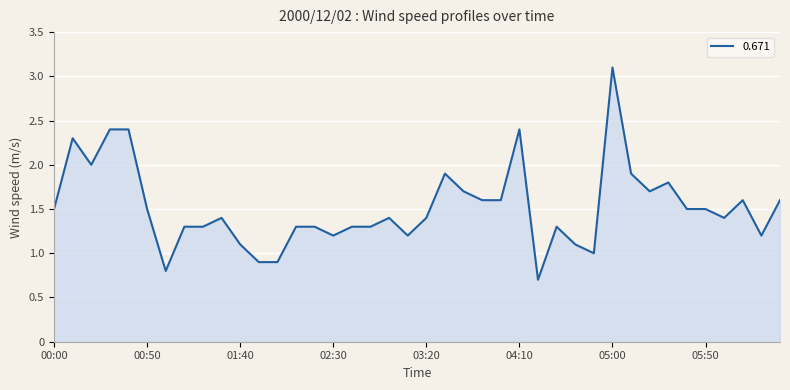

What is the maximum value shown in the chart?

3.1